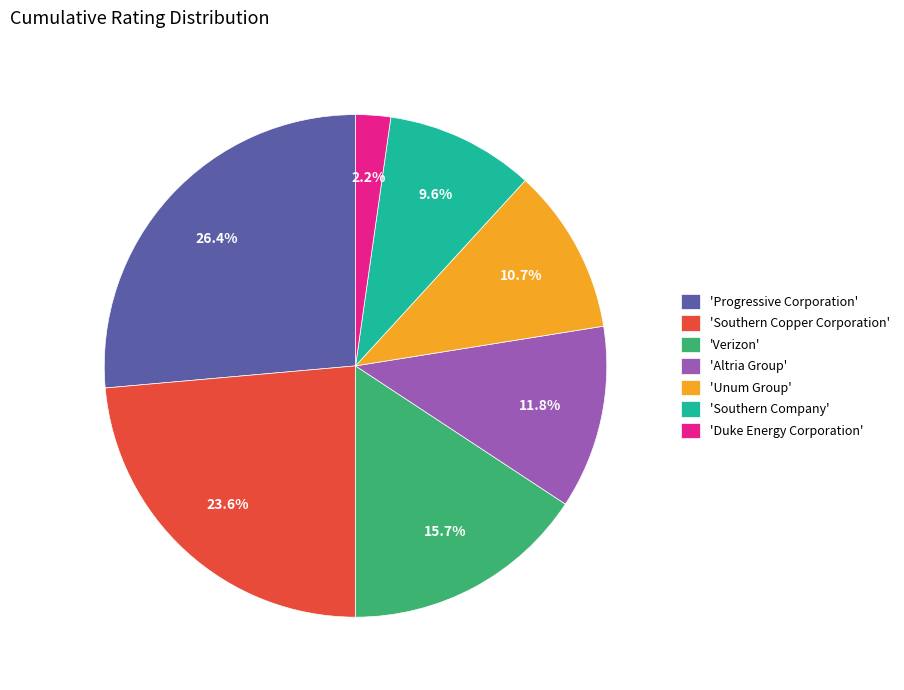

How much of the chart is everything except 'Unum Group'?

89.3%